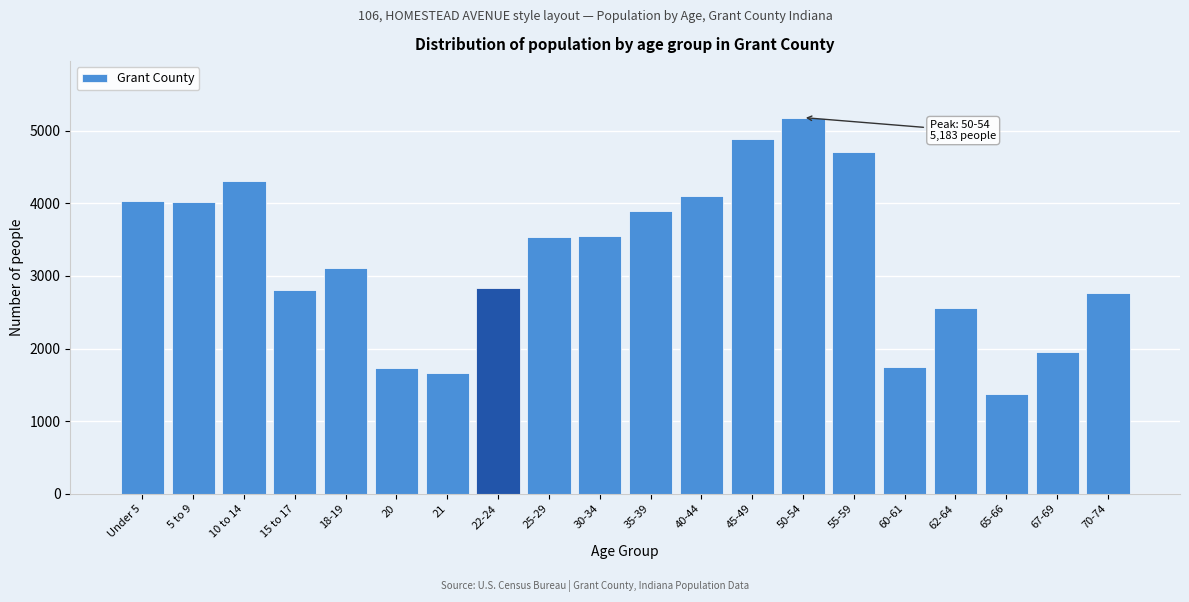

What is the label of the 1st bar from the left?

Under 5